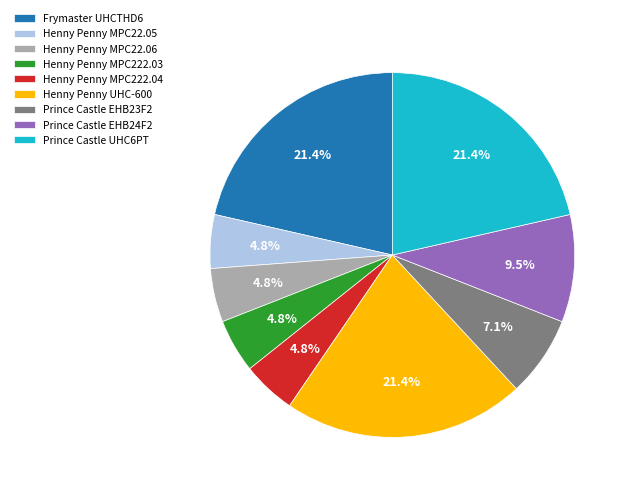

What percentage do Prince Castle EHB24F2 and Henny Penny MPC22.05 together represent?

14.3%